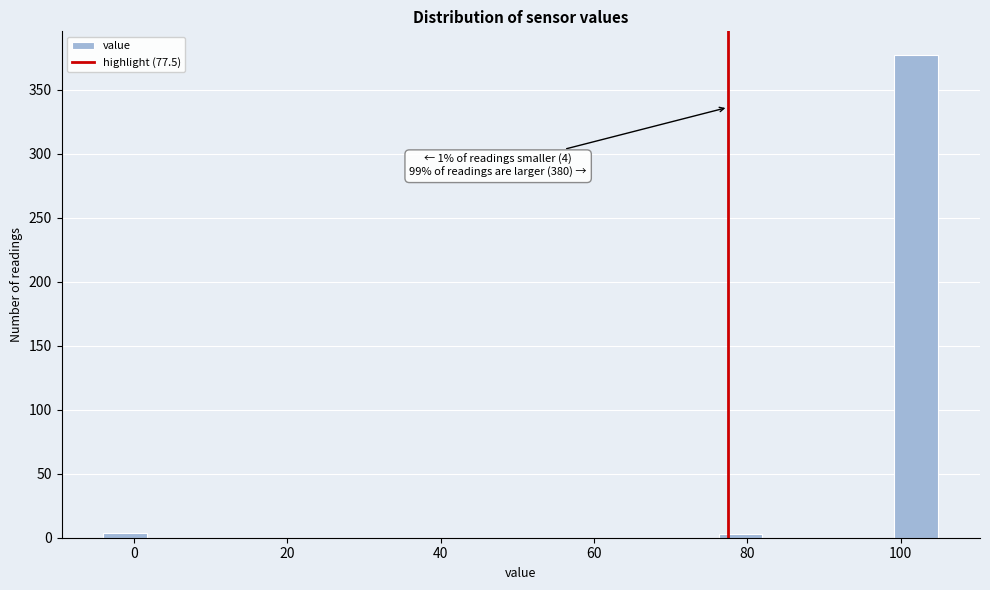

Read against the x-axis, roughly where is the centre of the tallest bar?

102